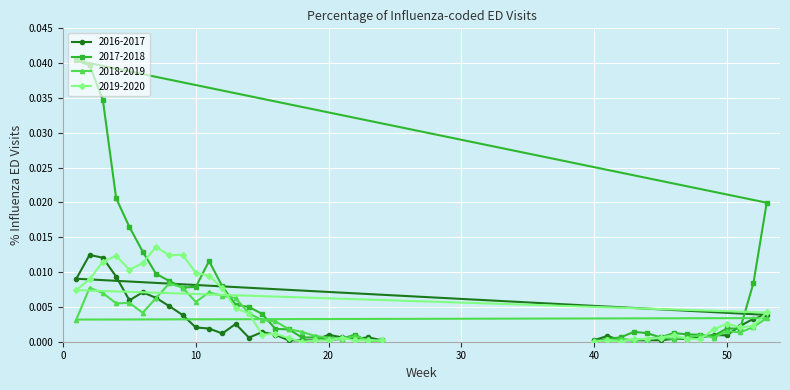

Which series has the largest range (max minus min)?

2017-2018